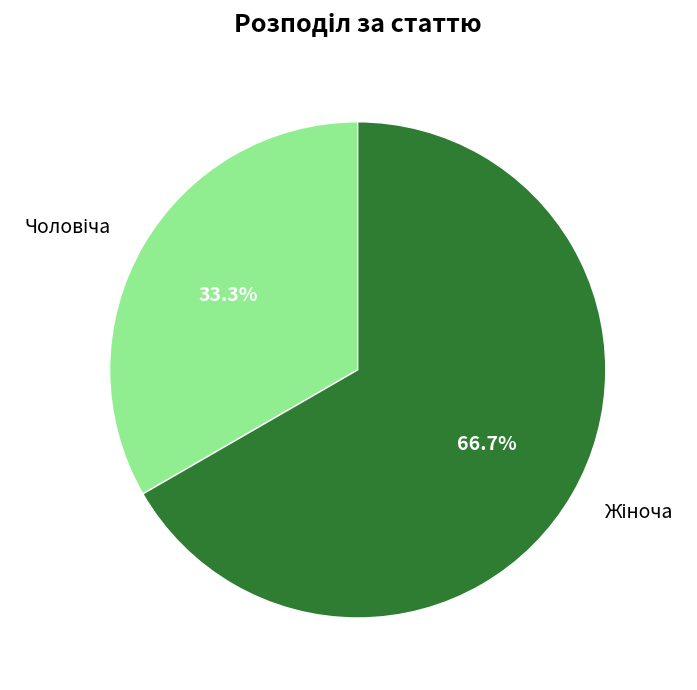

Is there a majority slice in this chart?

Yes